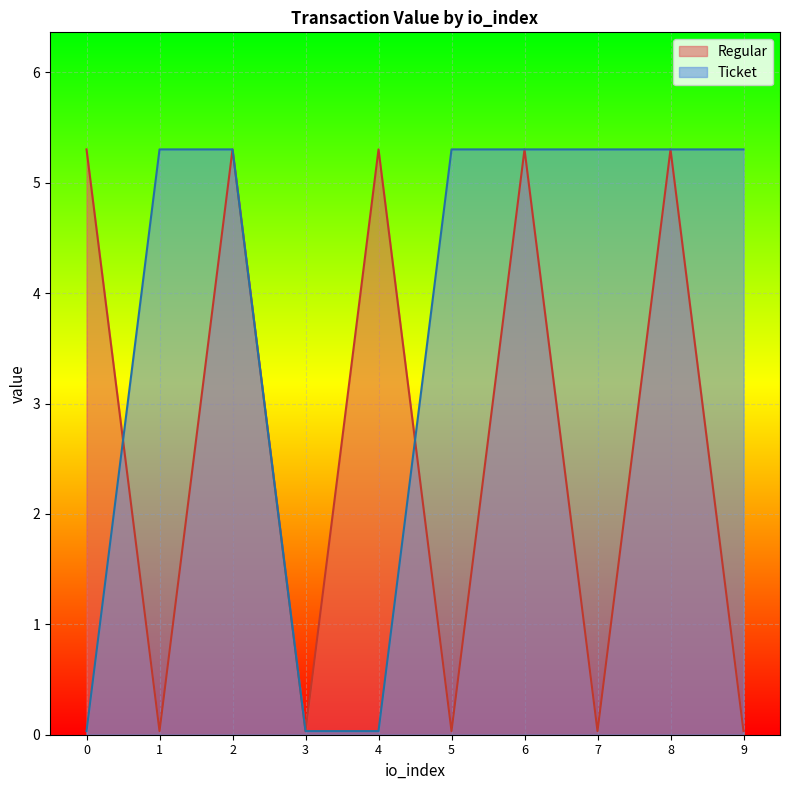

What is the value of the 5th point from the left?

5.3